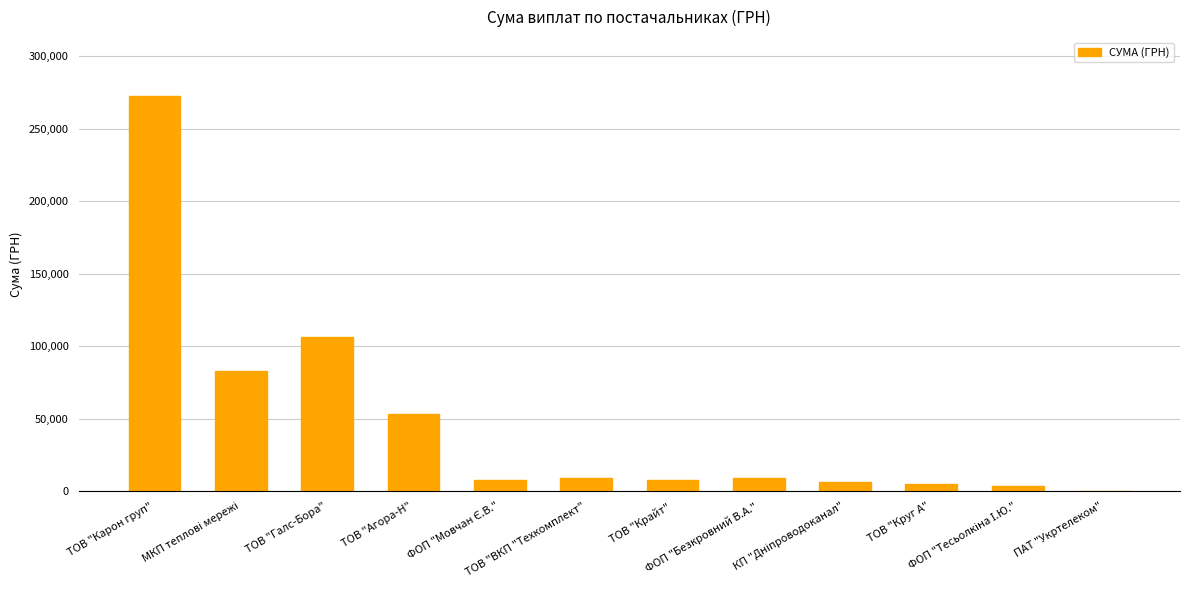

What is the greatest value displayed?

272422.2